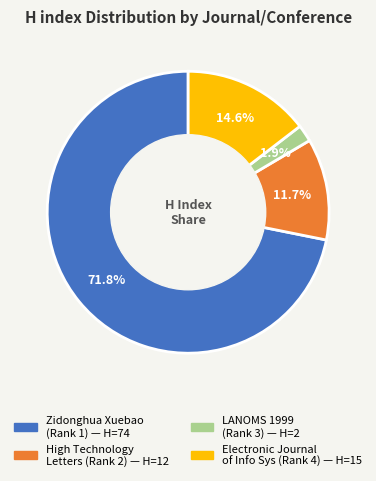

Is there any slice that represents more than half of the pie?

Yes